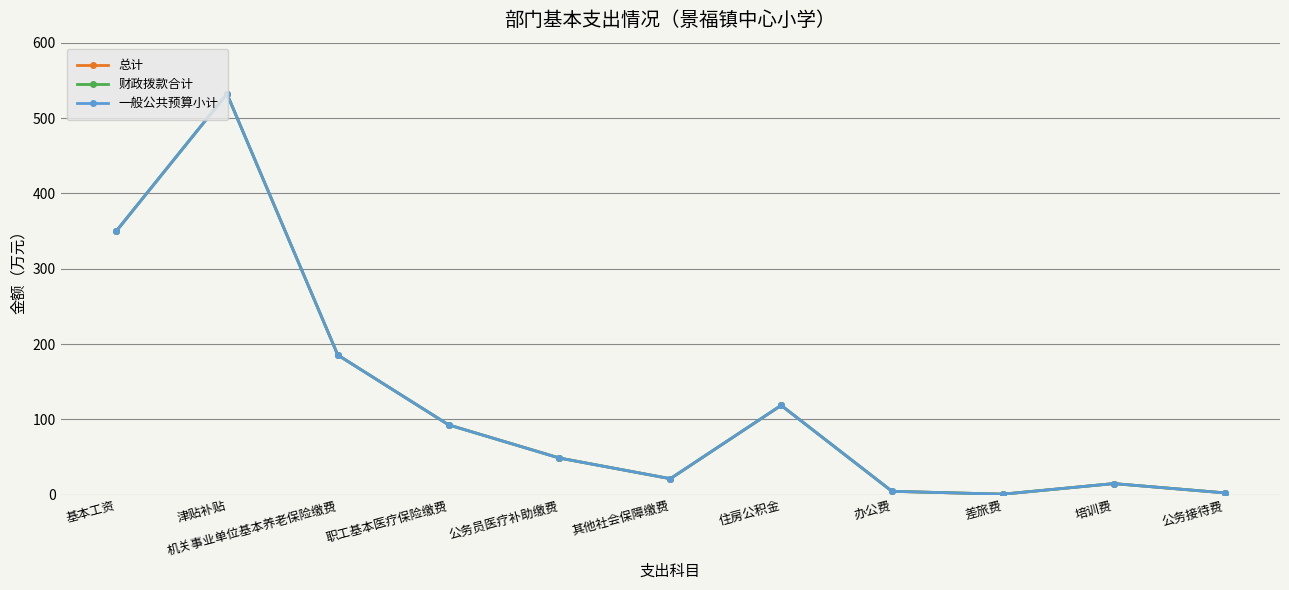

Rank the series by their maximum value, from lowest to highest.

总计, 财政拨款合计, 一般公共预算小计